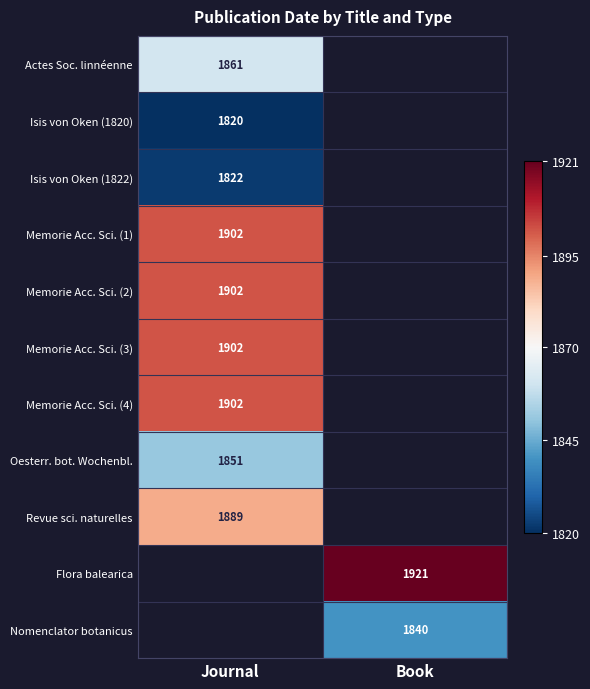

The Memorie Acc. Sci. (3) series shows 831 at Journal. True or false?

False